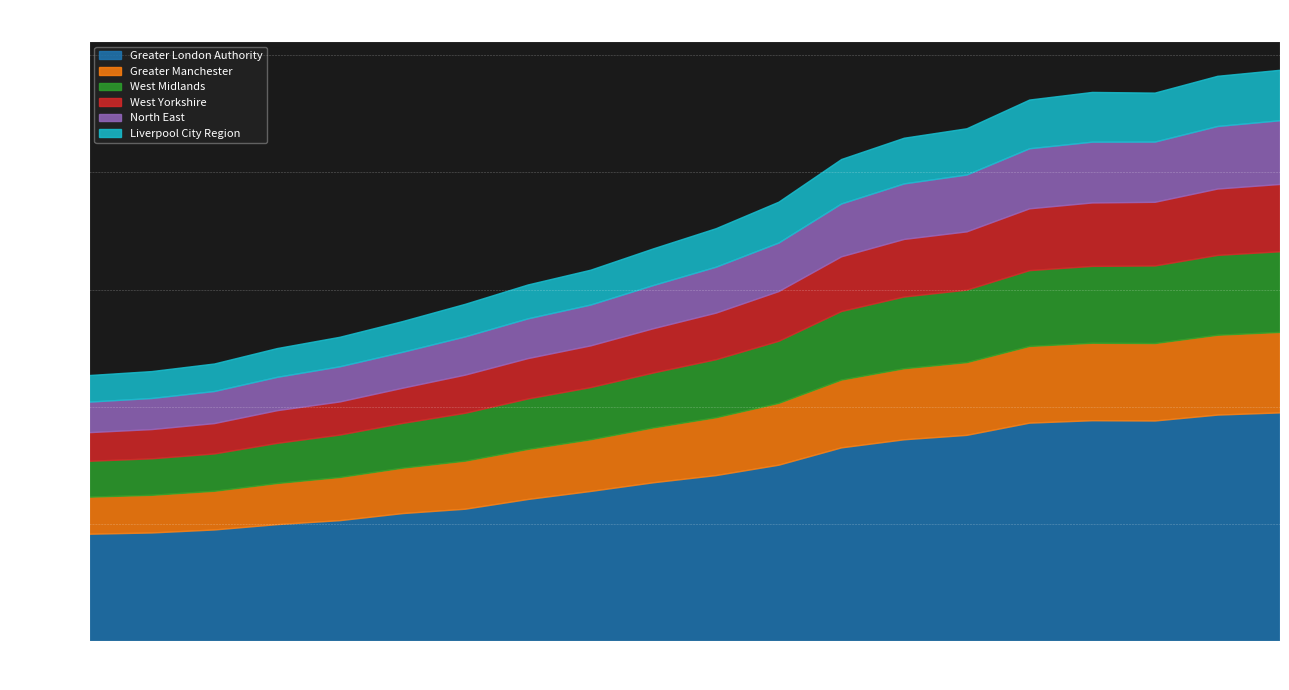

Rank the series at 2004 from highest to lowest value.

Greater London Authority, West Midlands, Greater Manchester, West Yorkshire, North East, Liverpool City Region